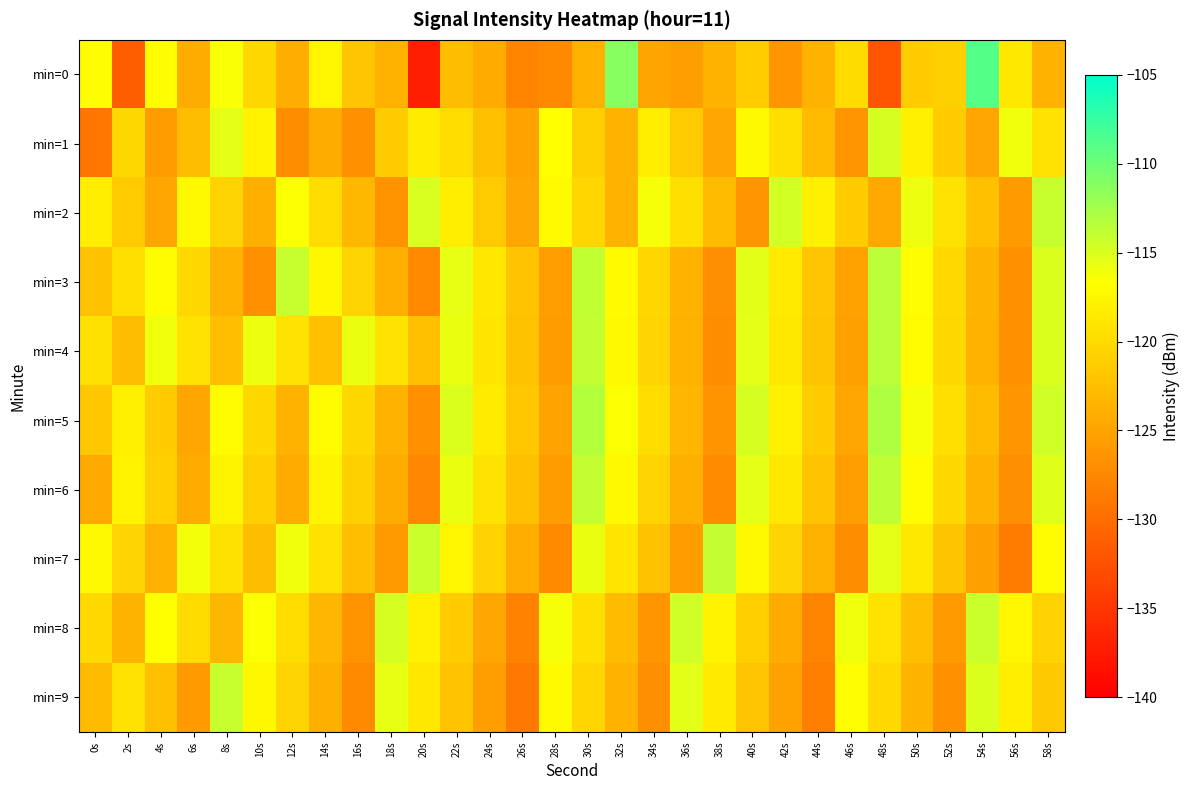

At how many categories does at least one series exceed -124?

30